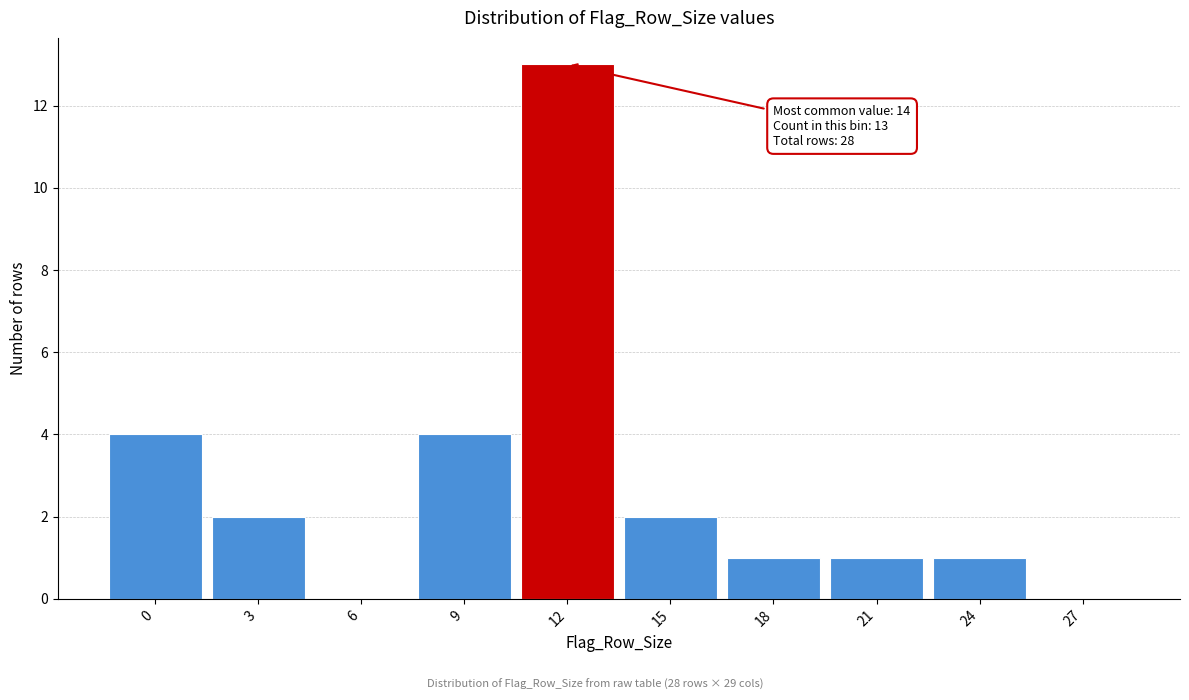

Reading right to left, what are all the values shown in this chart?

27=0	24=1	21=1	18=1	15=2	12=13	9=4	6=0	3=2	0=4